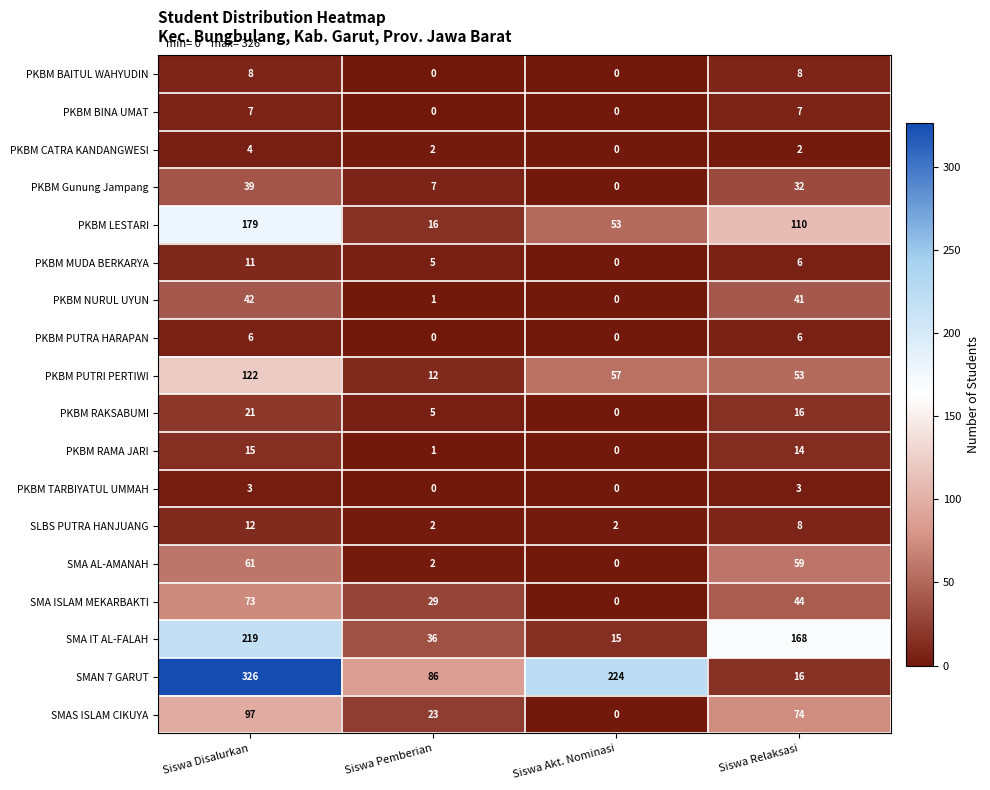

Between Siswa Akt. Nominasi and Siswa Relaksasi, which series saw the biggest shift?

SMAN 7 GARUT